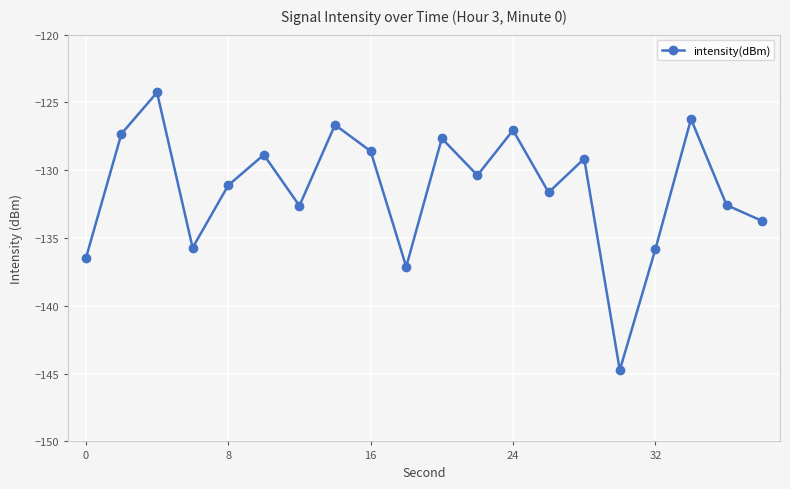

How many series are shown in this chart?

1